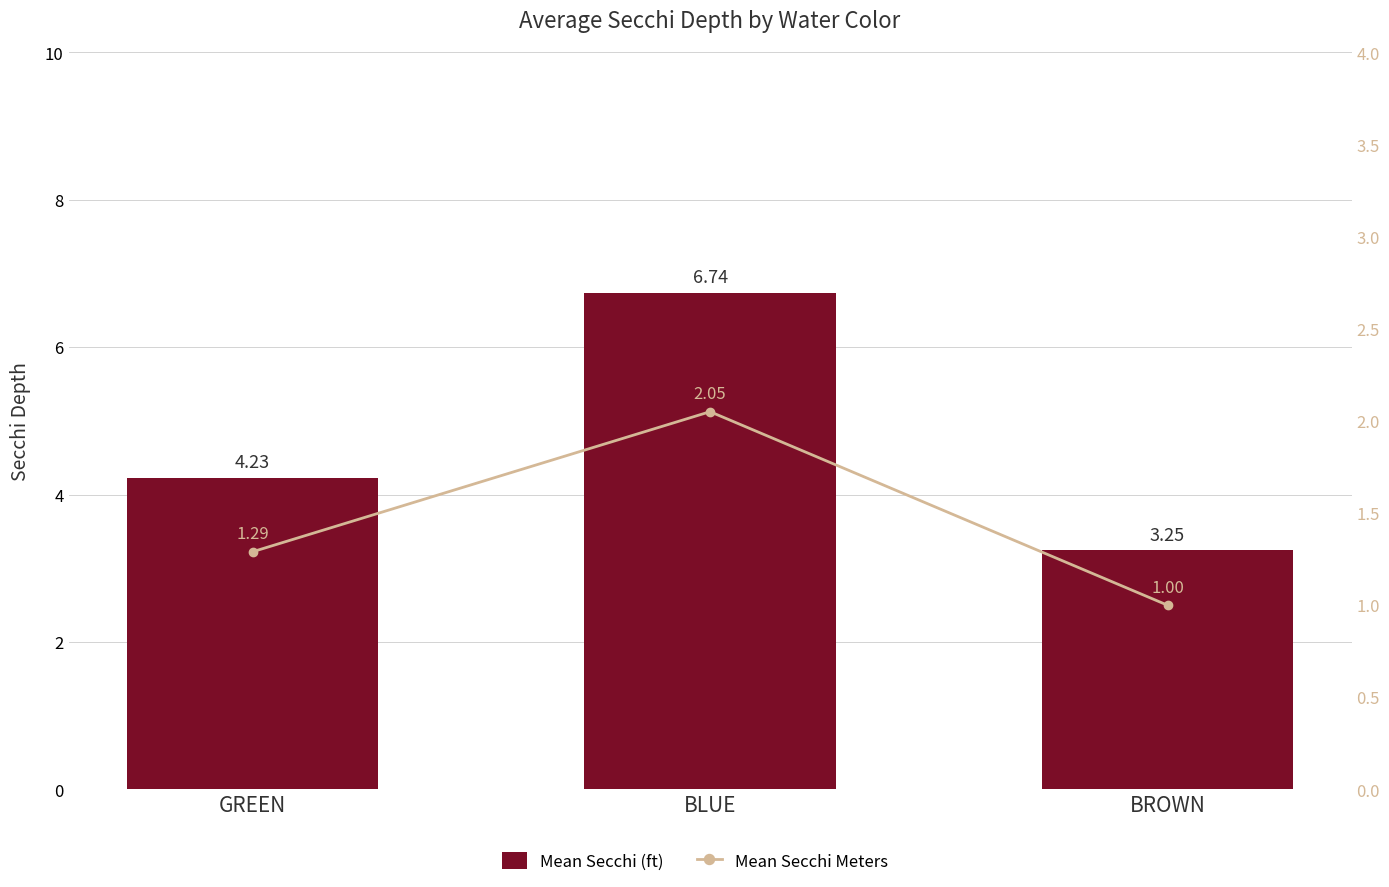

Between GREEN and BROWN, which is larger?

GREEN